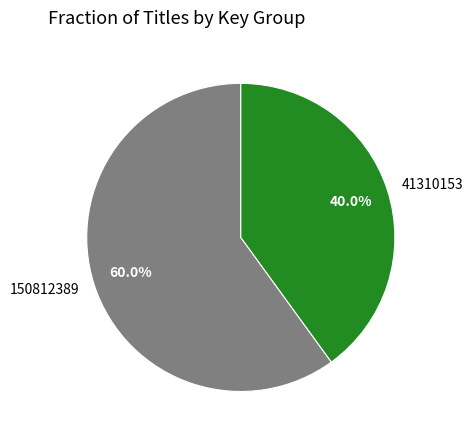

Rank the categories by value from lowest to highest.

41310153, 150812389